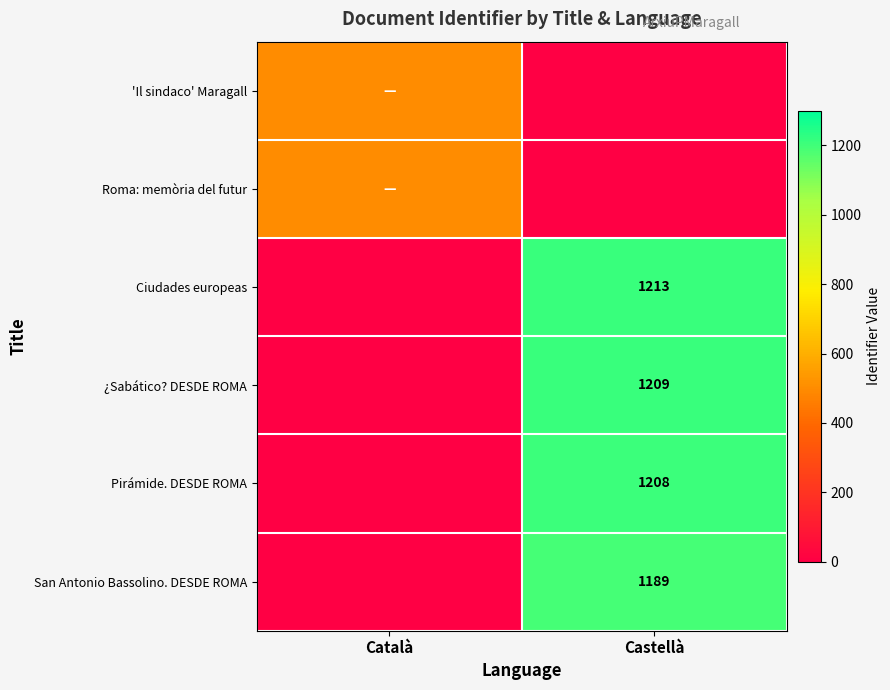

Is the value of San Antonio Bassolino. DESDE ROMA at Castellà greater than the value of Ciudades europeas at Castellà?

No